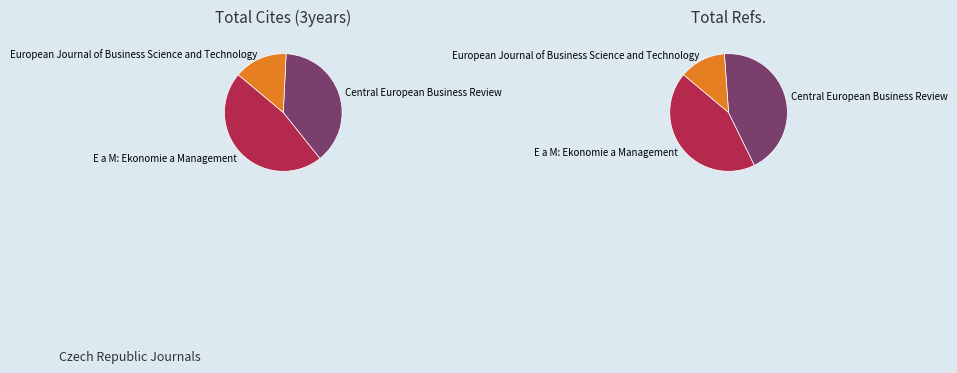

Rank the categories by value from lowest to highest.

European Journal of Business Science and Technology, Central European Business Review, E a M: Ekonomie a Management